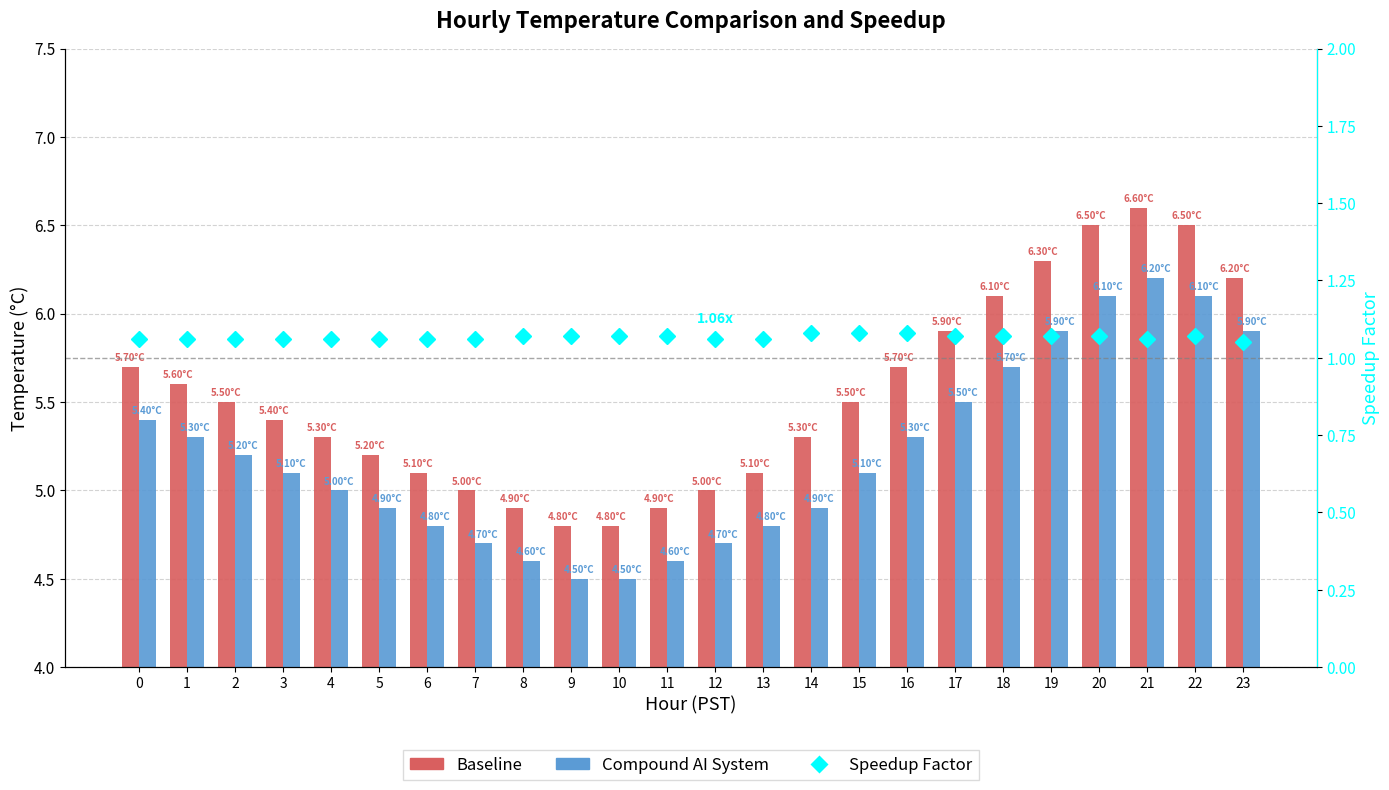

True or false: Baseline has a value of 8.8 at 12.

False